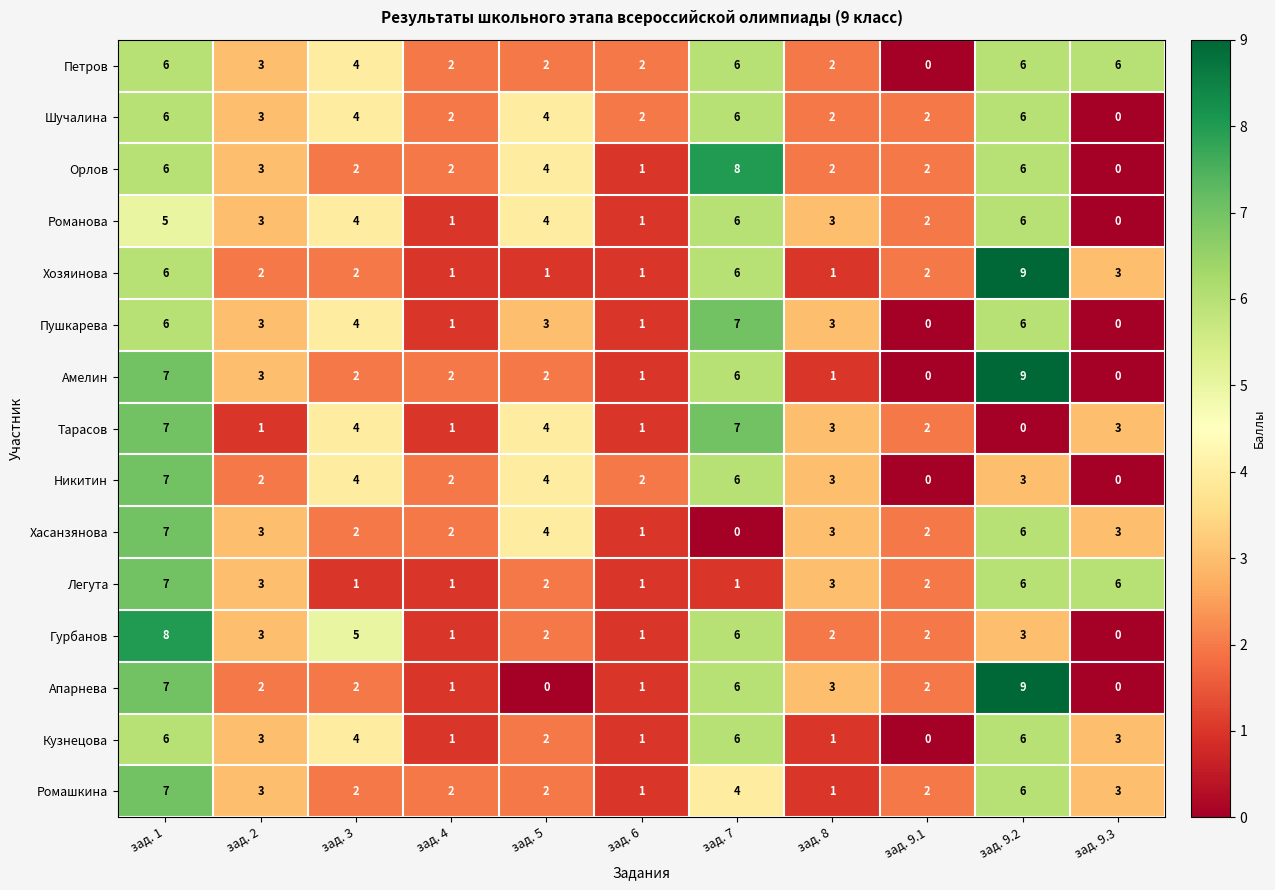

What is the difference between the maximum and second lowest values in the Тарасов series?

6